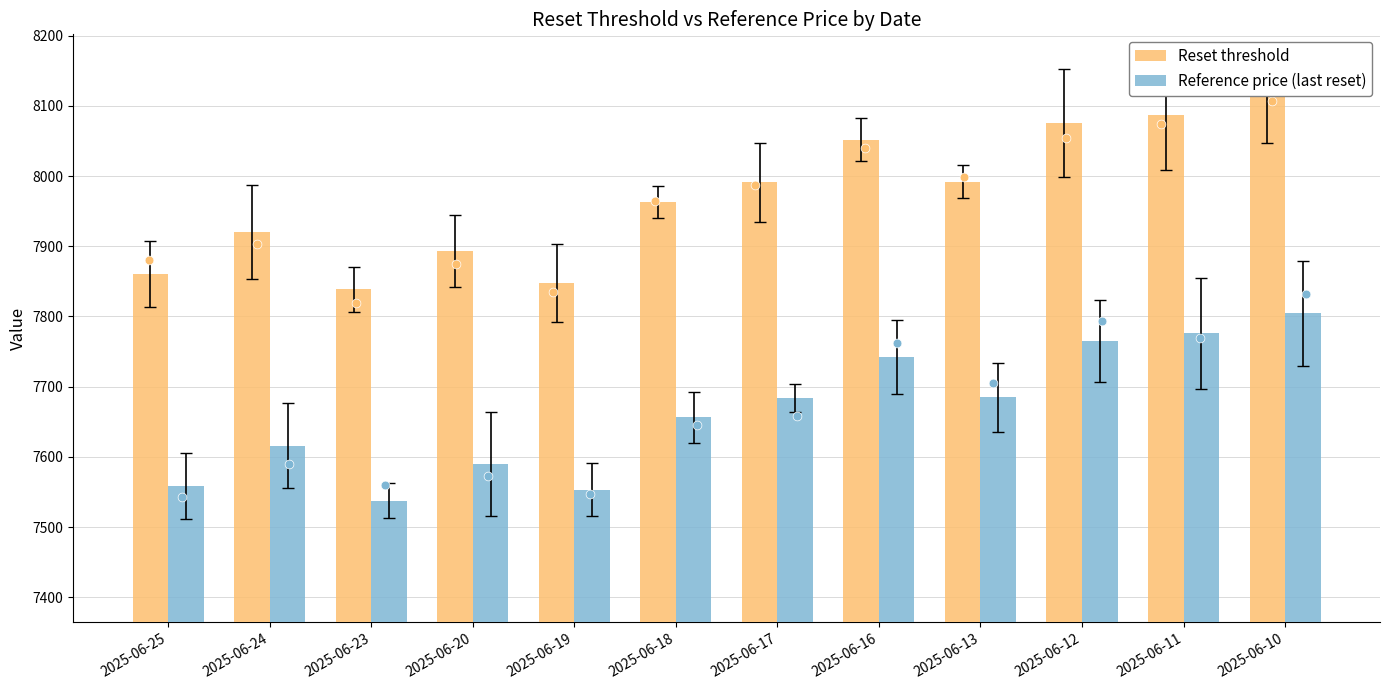

At how many categories does at least one series exceed 7600?

12